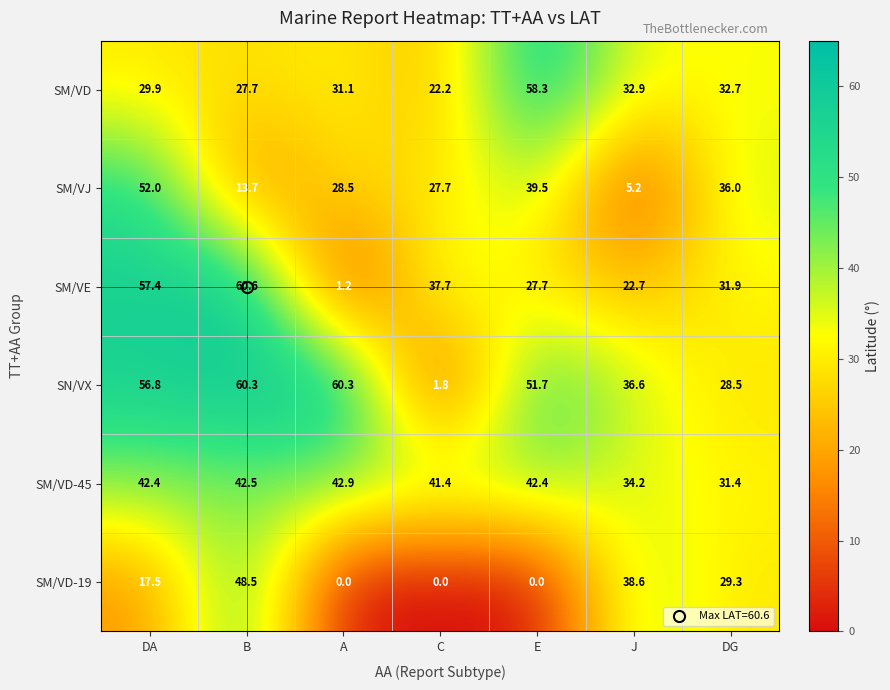

Which category has the lowest value in the SM/VD-45 series?

DG